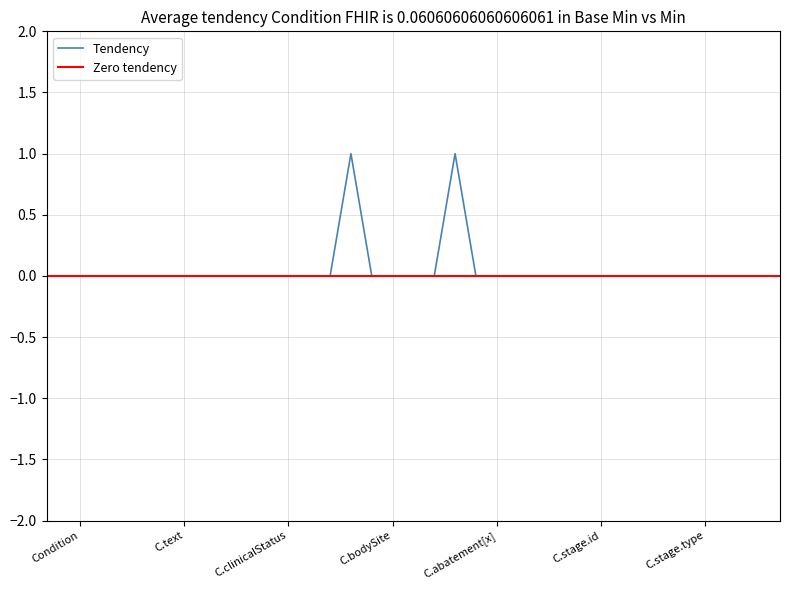

Is it true that Tendency equals -1 at C.clinicalStatus?

False